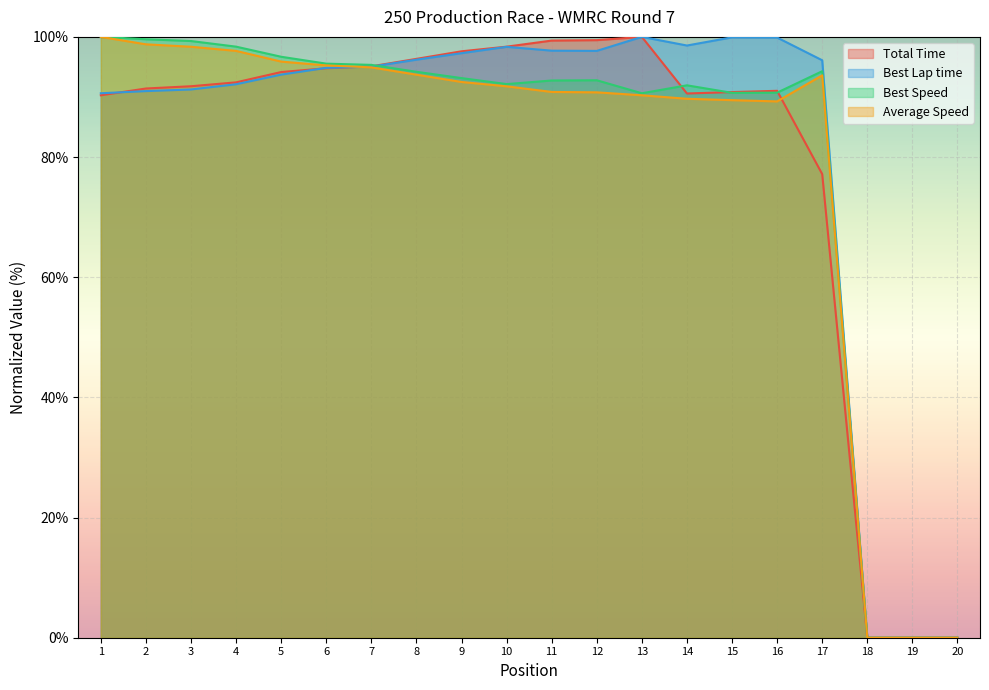

What is the sum of all Total Time values?

1590.7